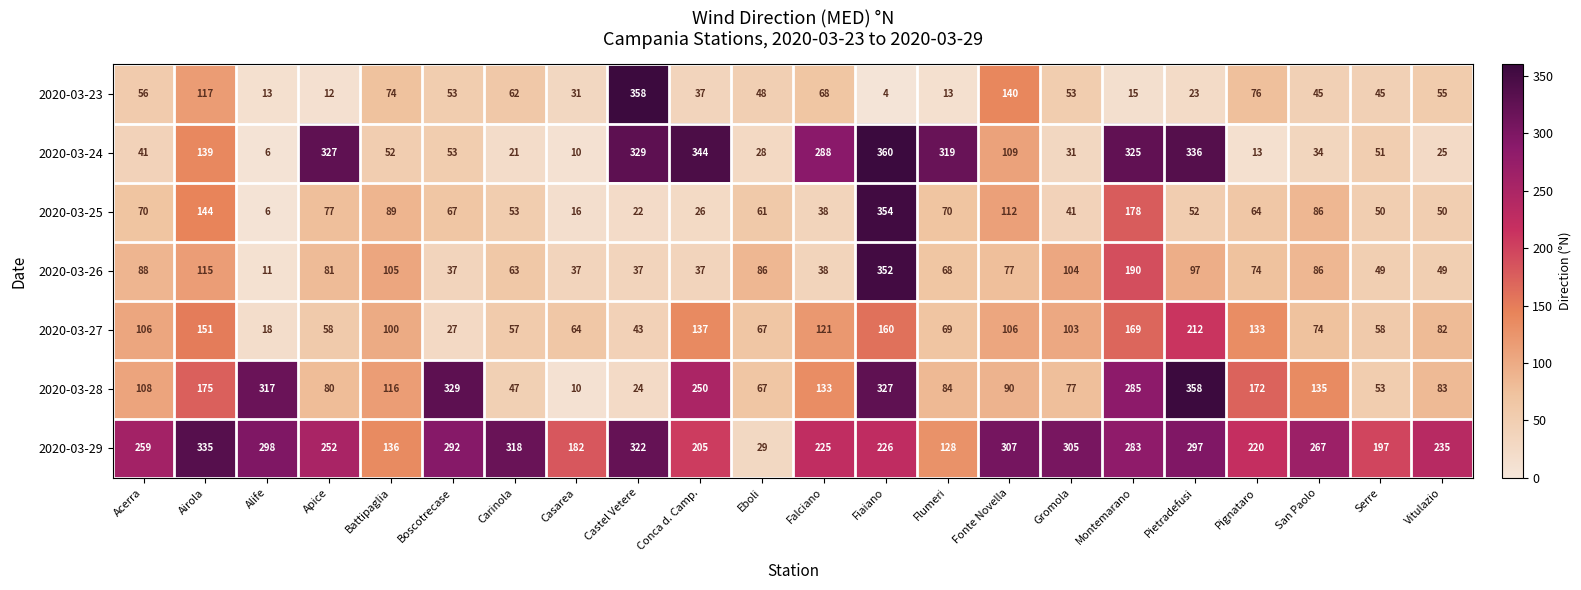

What is the difference between the 2020-03-27 values at Fiaiano and Carinola?

103